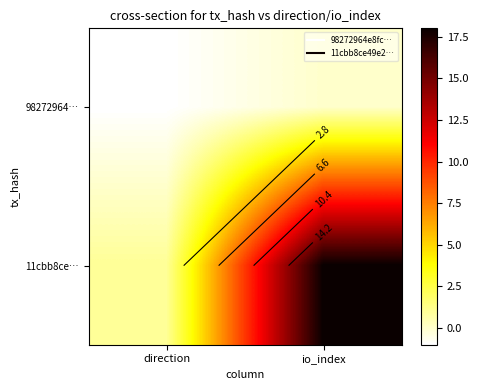

Rank the series at direction from lowest to highest value.

98272964…, 11cbb8ce…